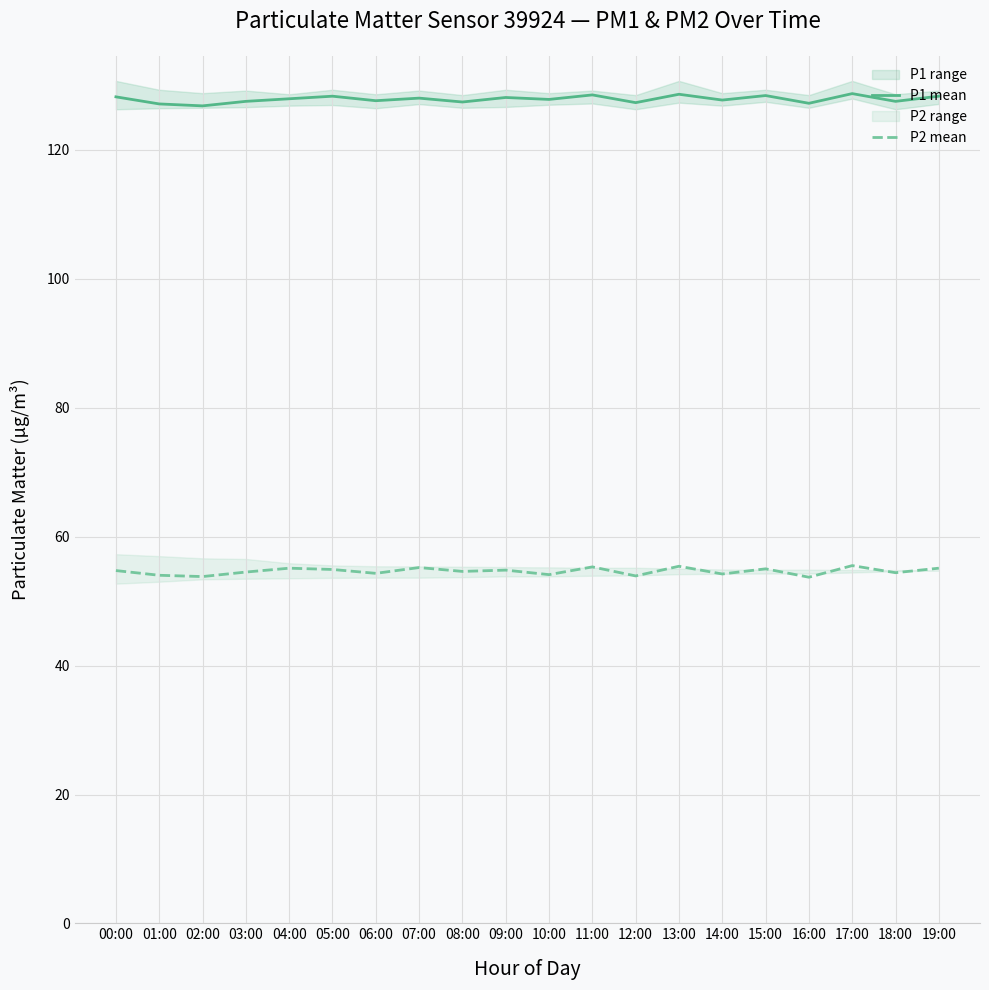

What is the maximum value shown in the chart?

128.7